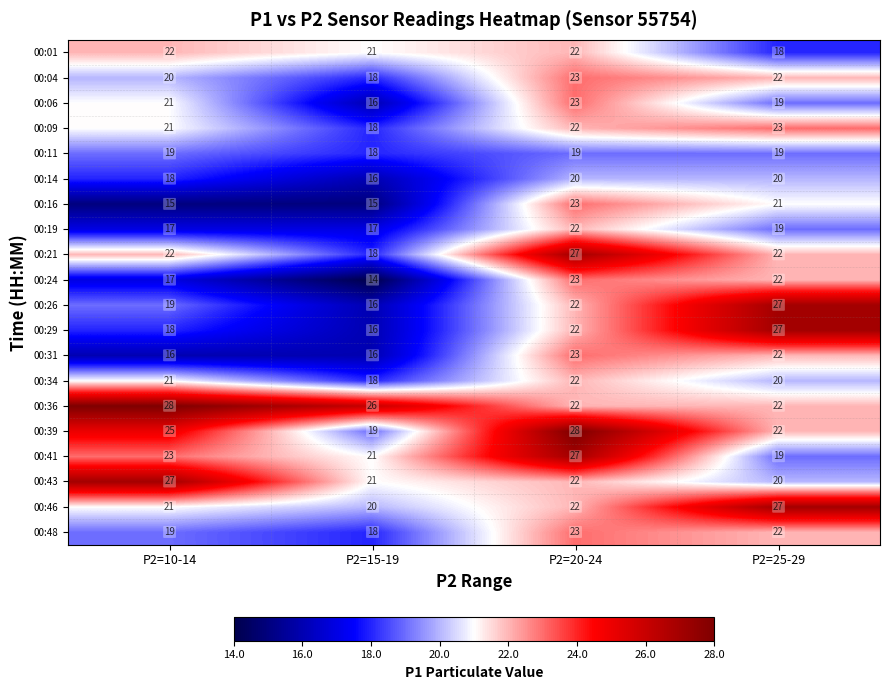

Count the number of categories in the chart.

4